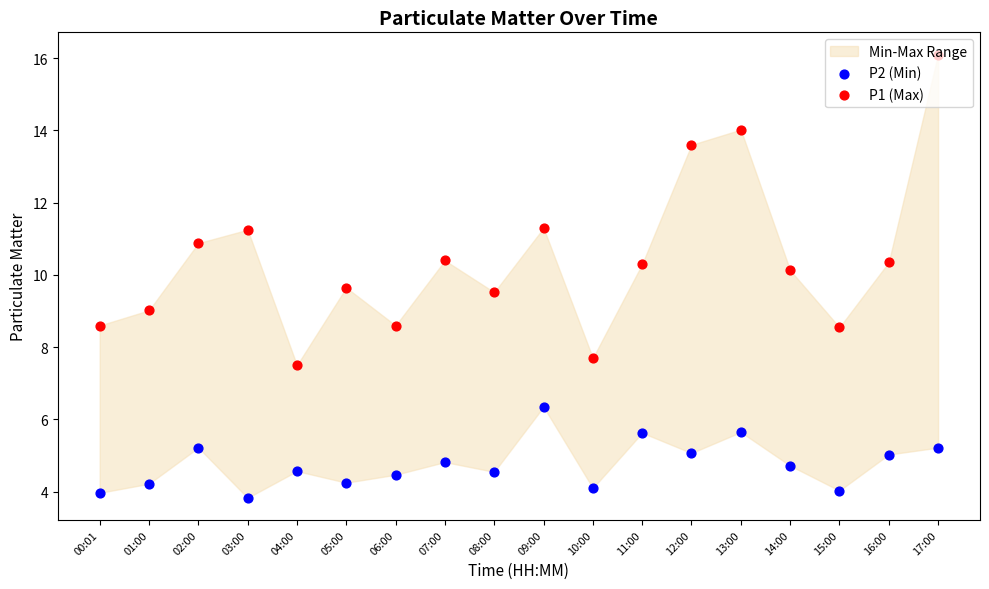

Which series reaches the minimum Y coordinate?

P2 (Min)